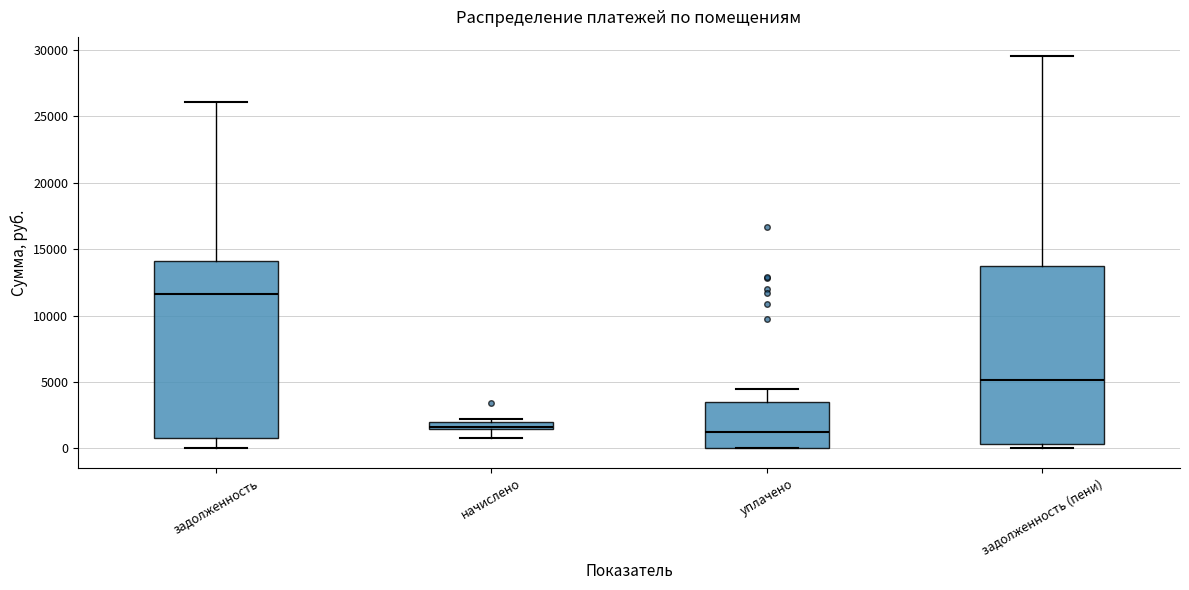

Which box's median line is the highest?

задолженность